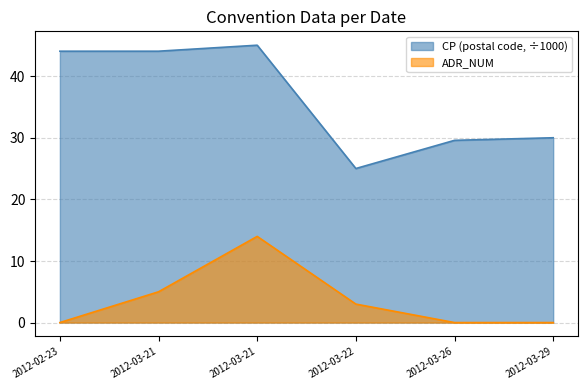

True or false: ADR_NUM and CP (postal code) intersect in this chart.

False